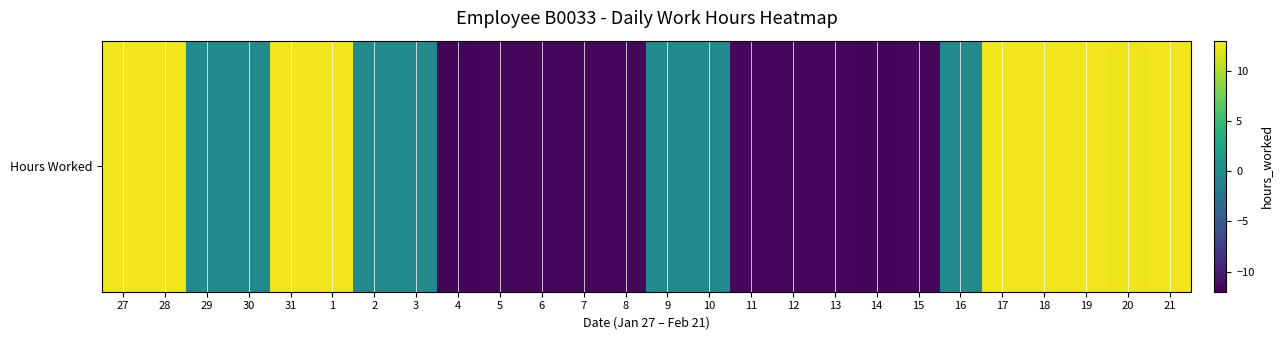

How many positive values are there?

9